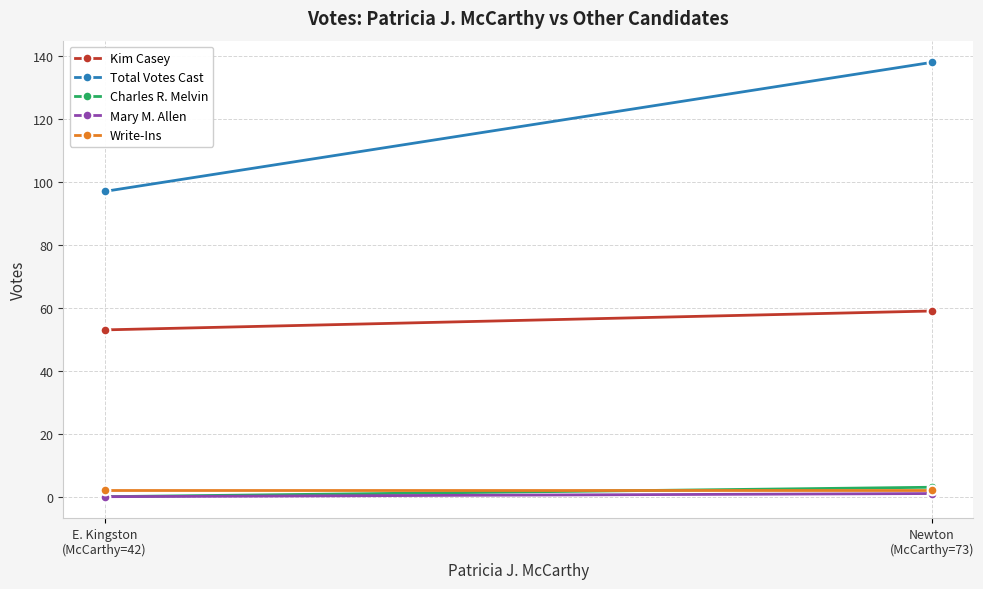

True or false: Total Votes Cast has a value of 33 at E. Kingston
(McCarthy=42).

False